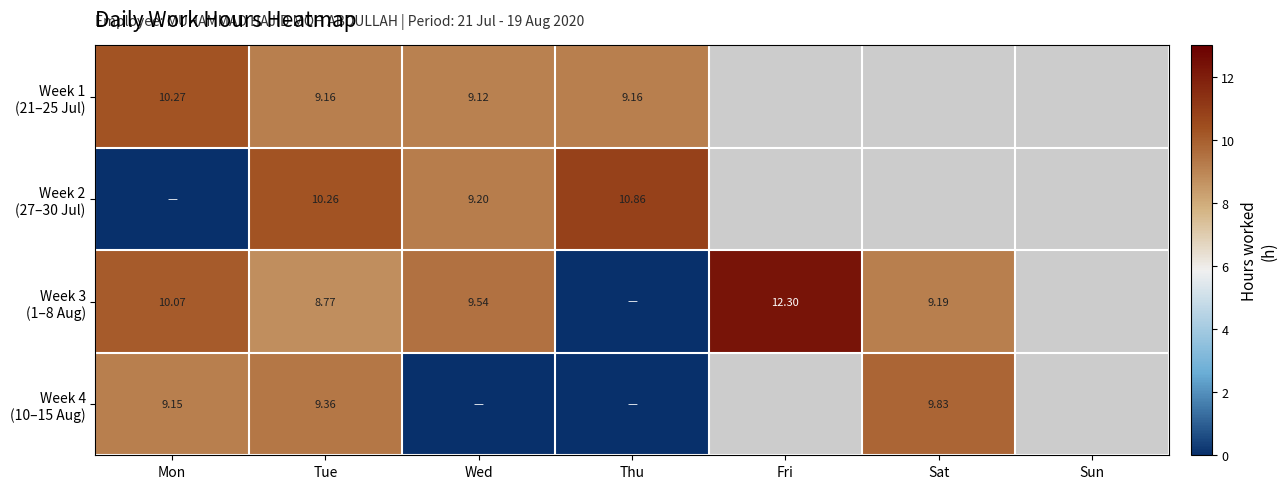

How many values in the Week 2 (27–30 Jul) series exceed 10?

2